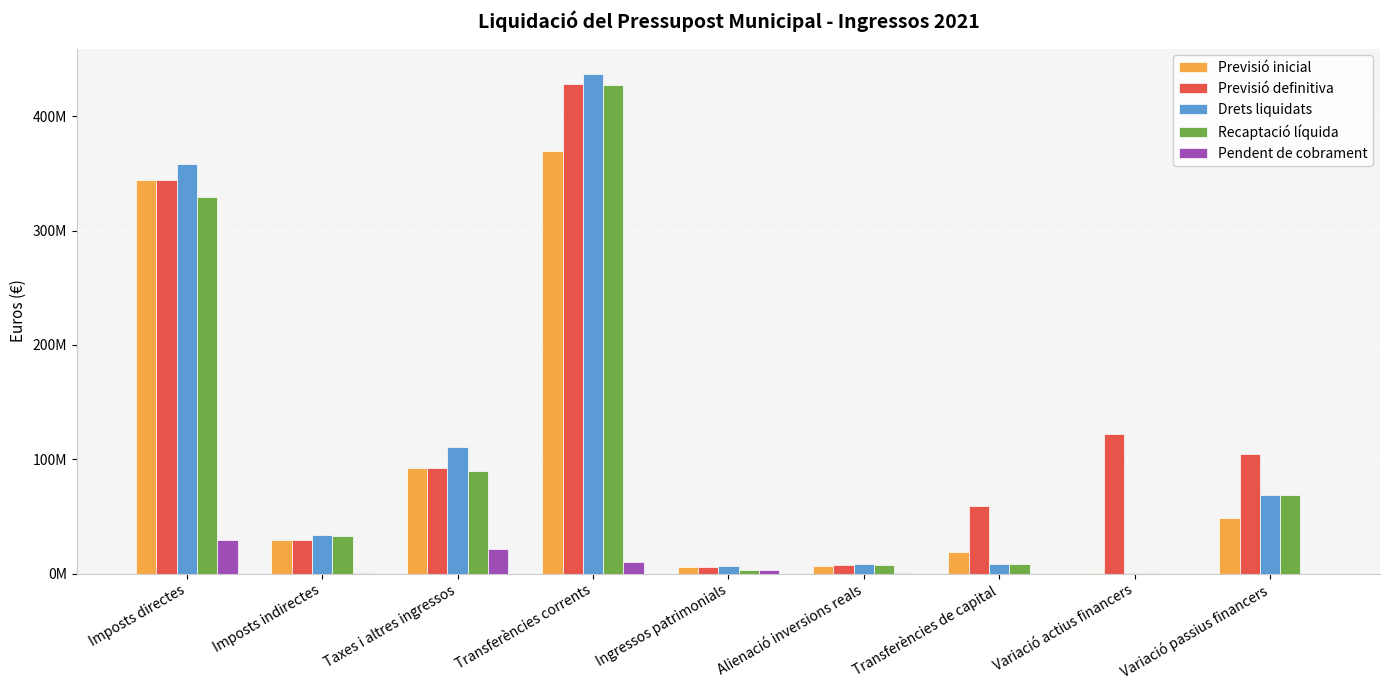

Reading right to left, extract all data points from this chart.

Previsió inicial: Variació passius financers=48533000.0	Variació actius financers=300000.0	Transferències de capital=18802831.7	Alienació inversions reals=6397692.0	Ingressos patrimonials=5374177.0	Transferències corrents=369835974.8	Taxes i altres ingressos=92477624.9	Imposts indirectes=29360690.0	Imposts directes=343806758.0
Previsió definitiva: Variació passius financers=104528566.1	Variació actius financers=122062627.0	Transferències de capital=59496456.1	Alienació inversions reals=7503182.9	Ingressos patrimonials=5374177.0	Transferències corrents=428448531.1	Taxes i altres ingressos=92503250.5	Imposts indirectes=29360690.0	Imposts directes=343806758.0
Drets liquidats: Variació passius financers=68295566.1	Variació actius financers=354180.2	Transferències de capital=8770774.5	Alienació inversions reals=8187634.1	Ingressos patrimonials=7061191.7	Transferències corrents=437323971.6	Taxes i altres ingressos=110923007.7	Imposts indirectes=33447075.3	Imposts directes=358522358.7
Recaptació líquida: Variació passius financers=68295566.1	Variació actius financers=313831.0	Transferències de capital=8768762.2	Alienació inversions reals=7402115.1	Ingressos patrimonials=3540308.7	Transferències corrents=427320943.6	Taxes i altres ingressos=89700352.0	Imposts indirectes=32807628.4	Imposts directes=329144933.4
Pendent de cobrament: Variació passius financers=0.0	Variació actius financers=40349.1	Transferències de capital=2012.3	Alienació inversions reals=785519.0	Ingressos patrimonials=3520883.0	Transferències corrents=10003028.0	Taxes i altres ingressos=21222655.7	Imposts indirectes=639446.9	Imposts directes=29377425.3